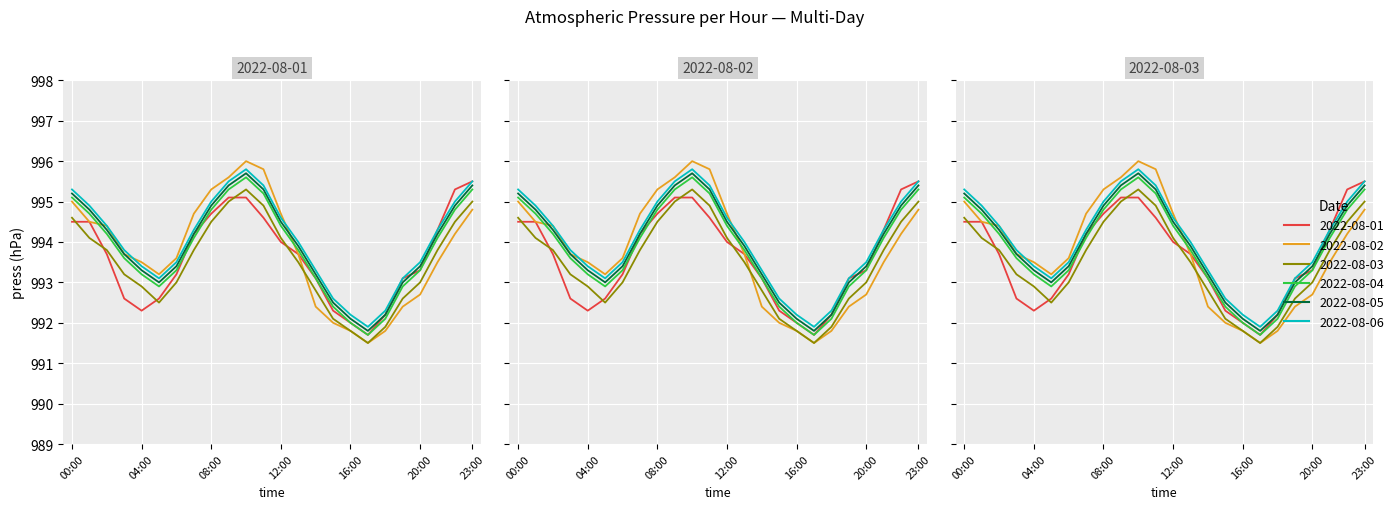

How many series are shown in this chart?

6